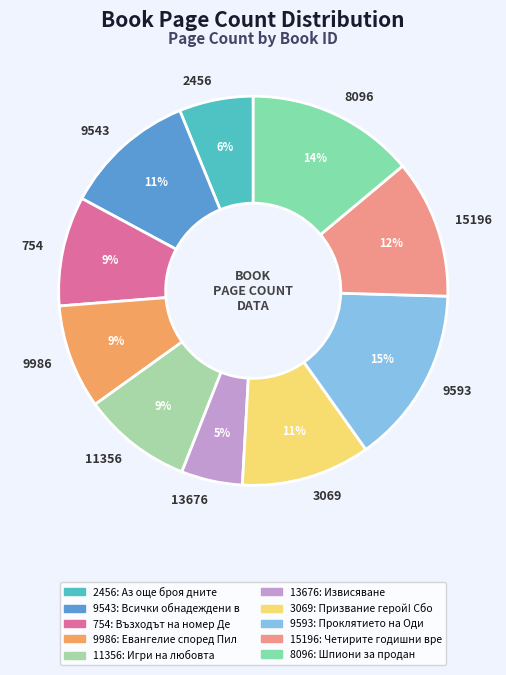

Which has a higher value, 2456 or 13676?

2456